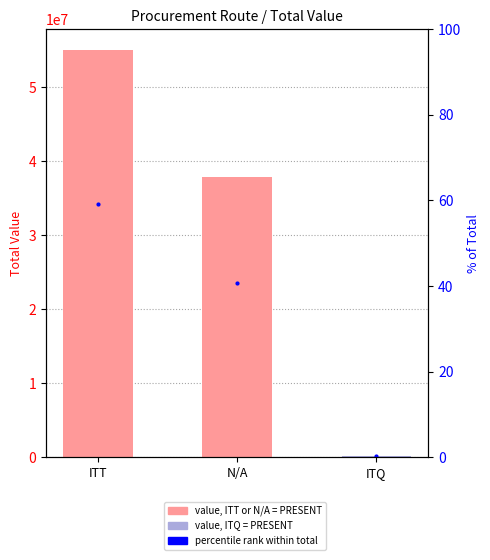

Reading left to right, transcribe all the data shown in this chart.

59.1	40.7	0.2